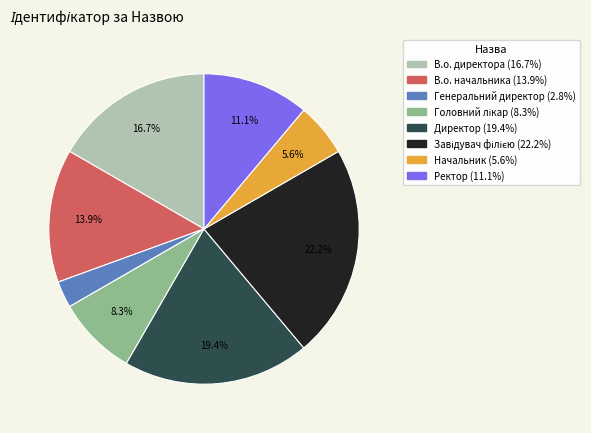

To the nearest percent, what portion does Ректор represent?

11%